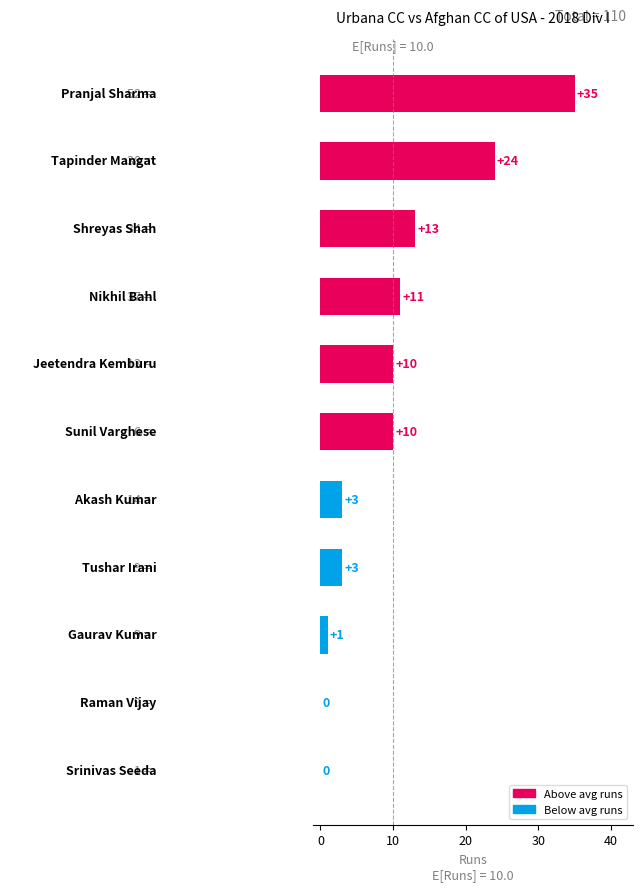

What is the greatest value displayed?

35